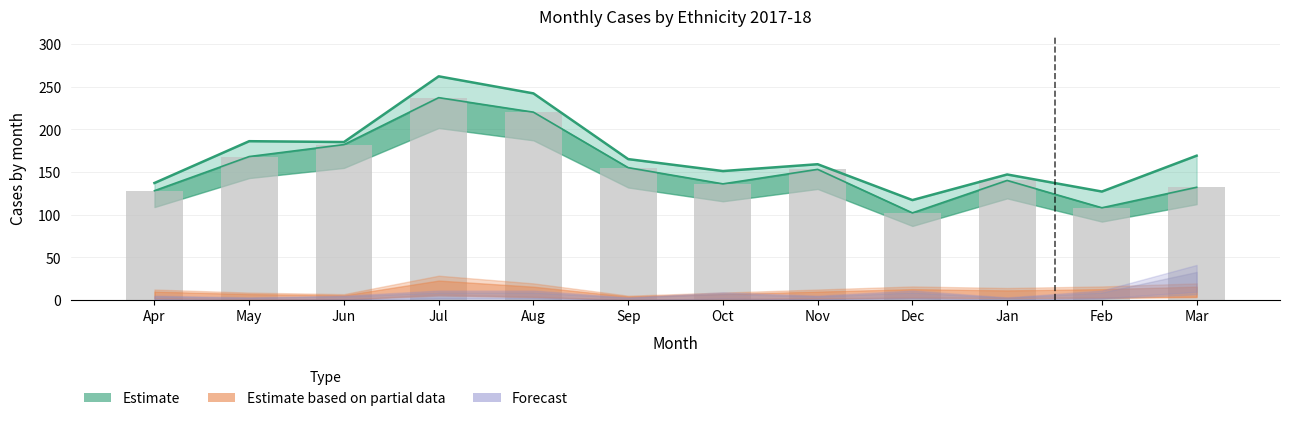

Reading right to left, what are all the values shown in this chart?

White - British: 132	108	140	102	153	136	155	220	237	182	168	128
Total: 169	127	147	117	159	151	165	242	262	185	186	137